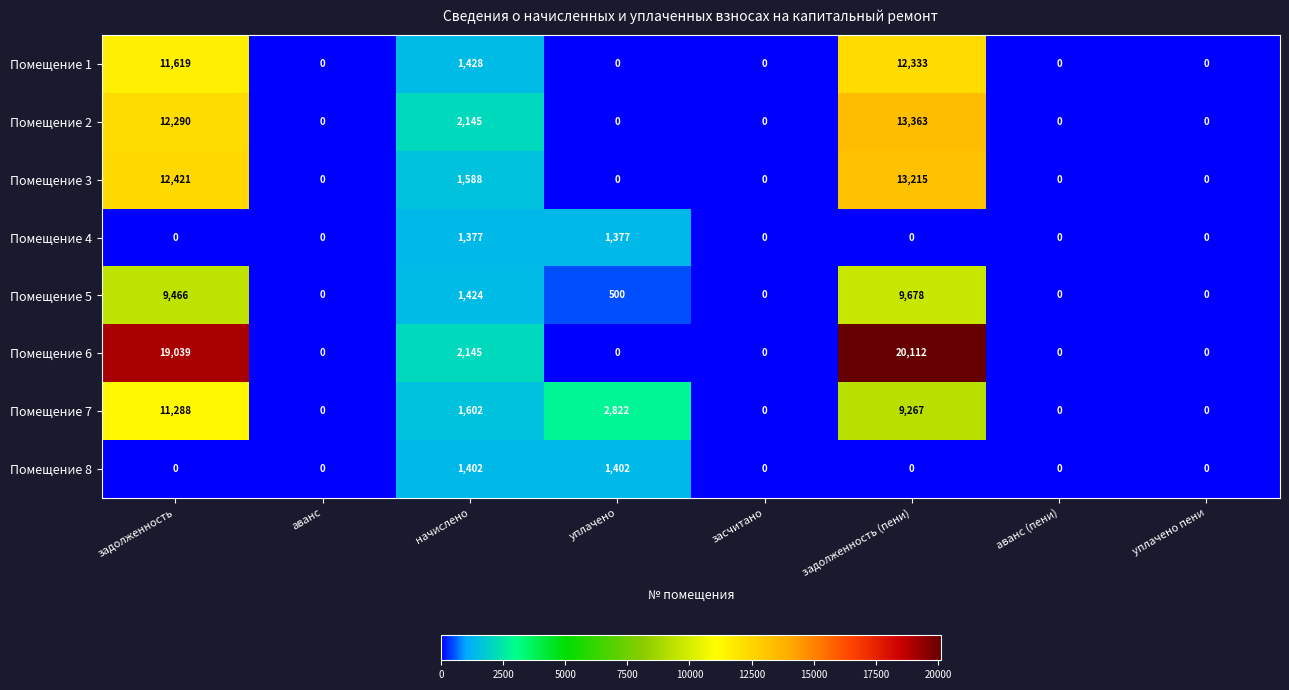

What is the greatest value displayed?

20112